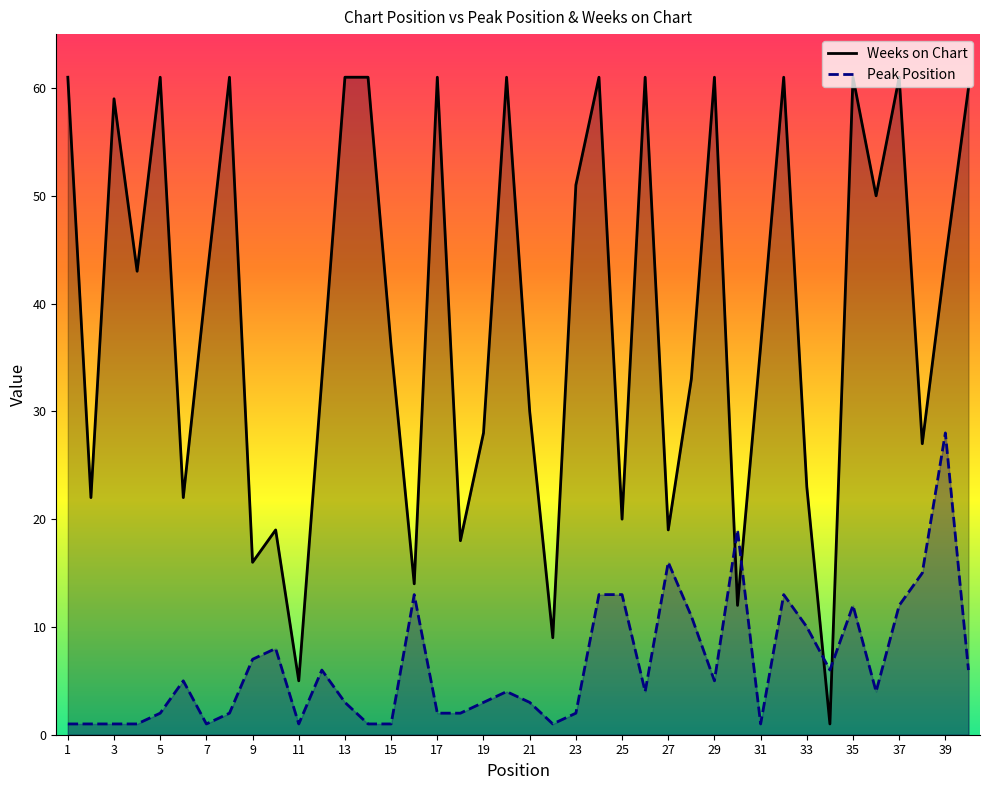

True or false: Weeks on Chart has more than 0 interior local peaks.

True